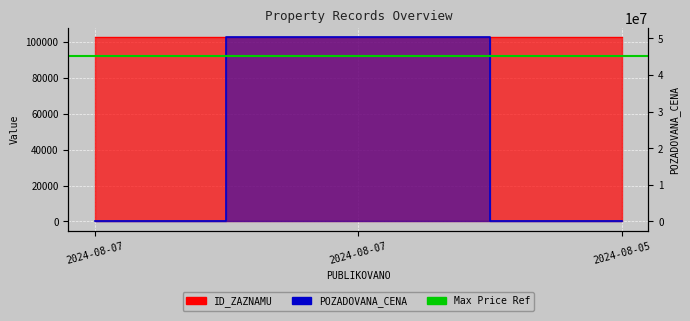

Where does the POZADOVANA_CENA series first go above 235000?

2024-08-07